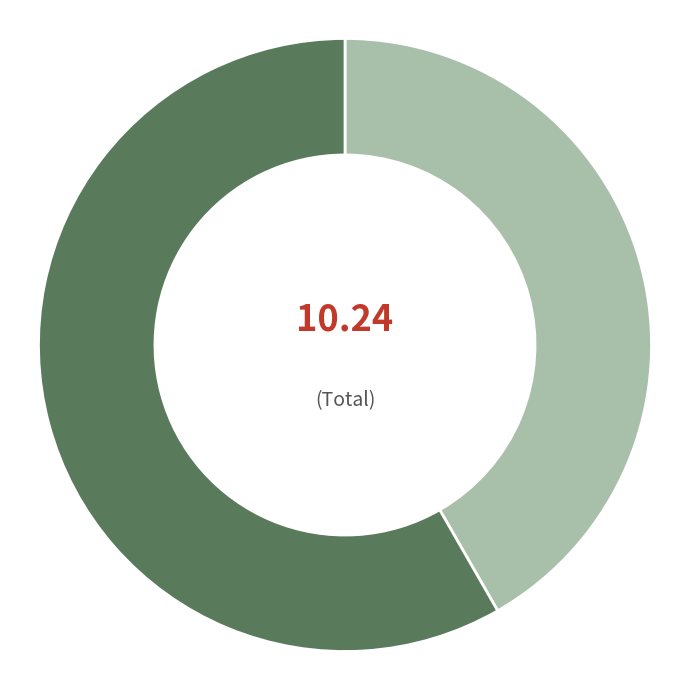

Does any single category account for the majority?

Yes